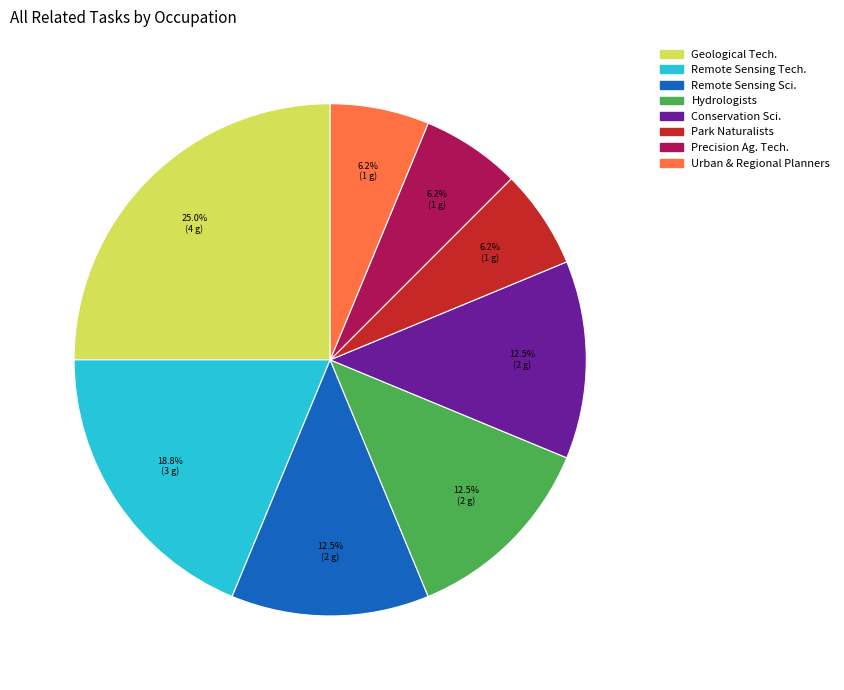

Does any single category account for the majority?

No